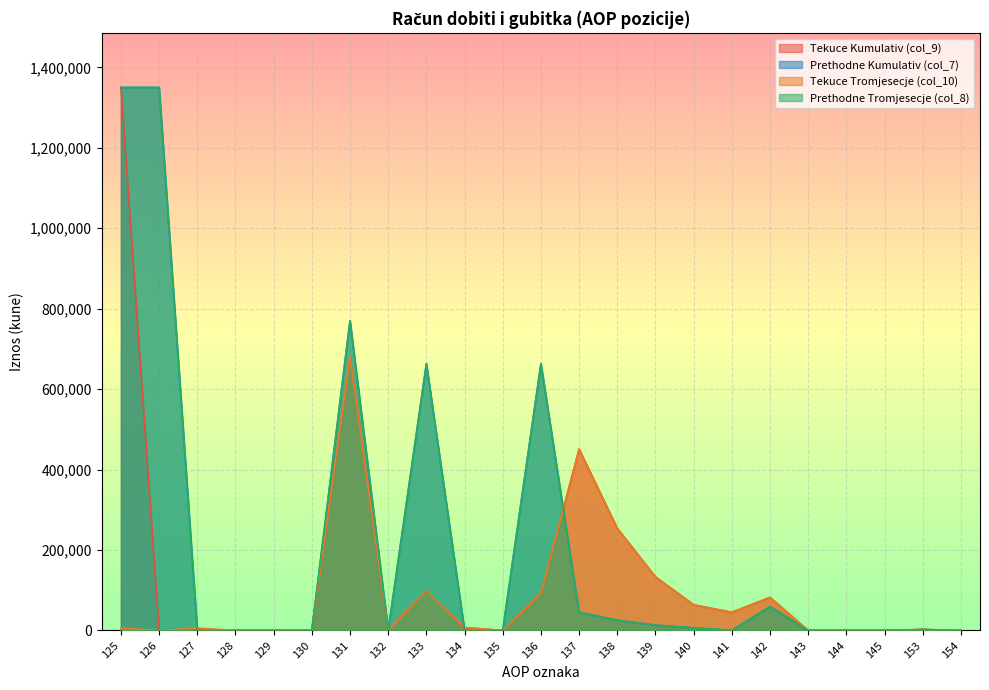

True or false: Tekuce Tromjesecje (col_10) has a value of -262927 at 132.

False